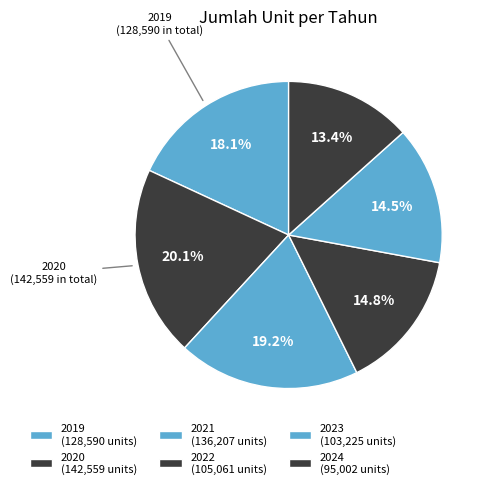

To the nearest percent, what is the combined percentage of 2024 and 2019?

31%